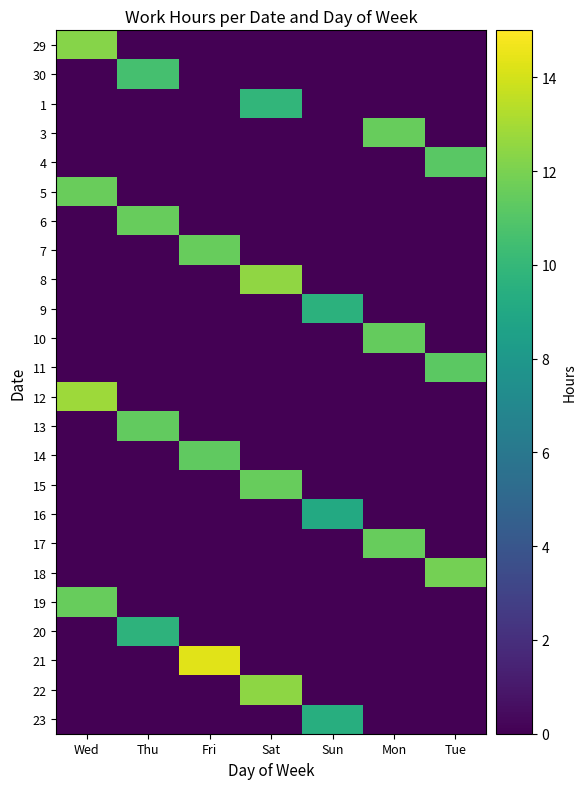

Which series has the largest total across all categories?

21